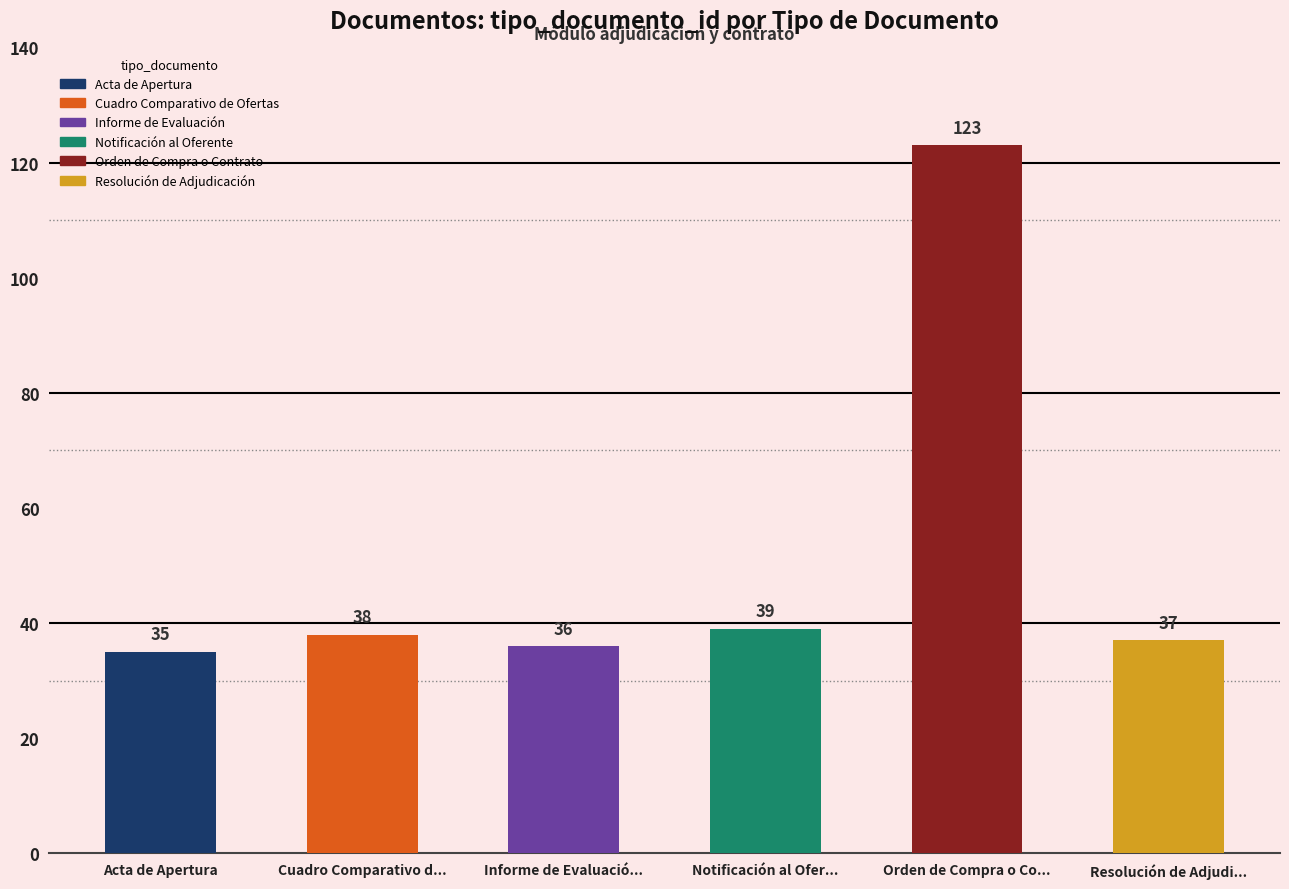

Reading right to left, list all the values displayed in this chart.

37	123	39	36	38	35